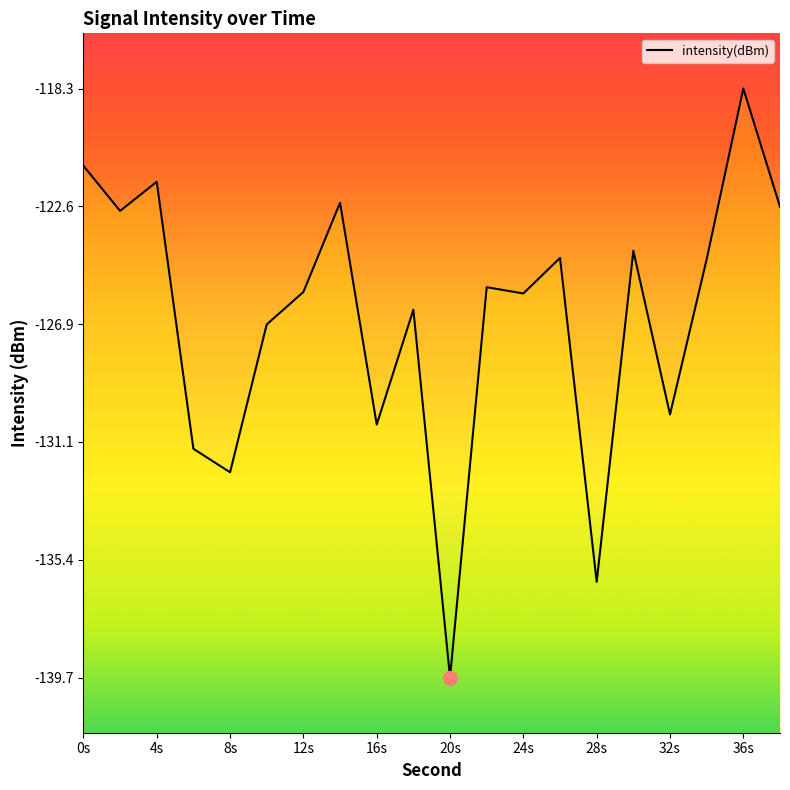

Does the chart have visible grid lines?

No